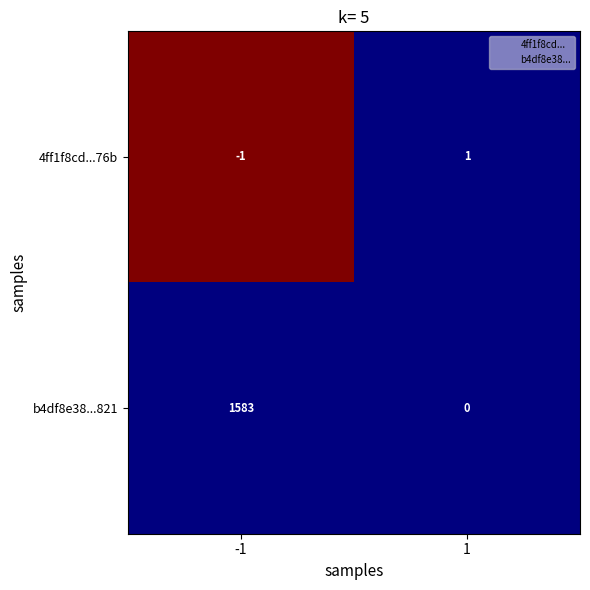

Count the number of data series in this chart.

2